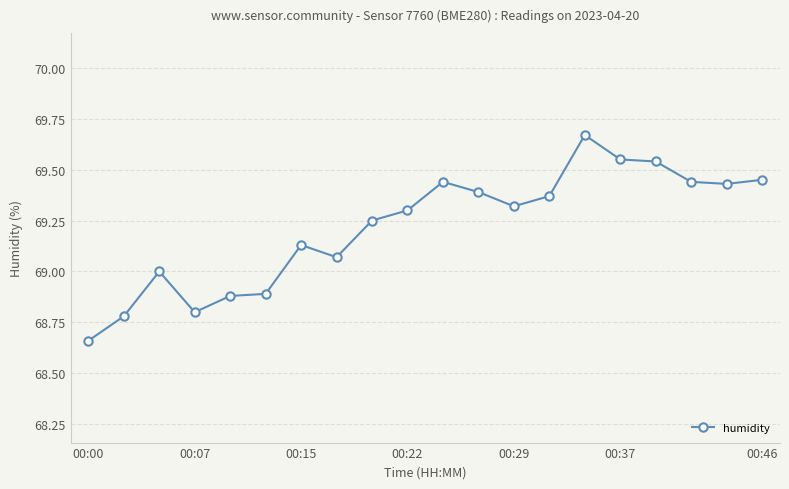

What is the difference between the maximum and minimum values?

1.0